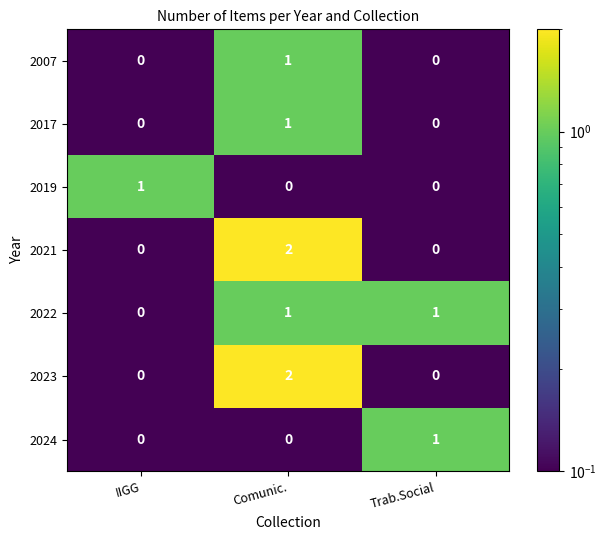

The value of 2007 at Comunic. is 1. True or false?

True